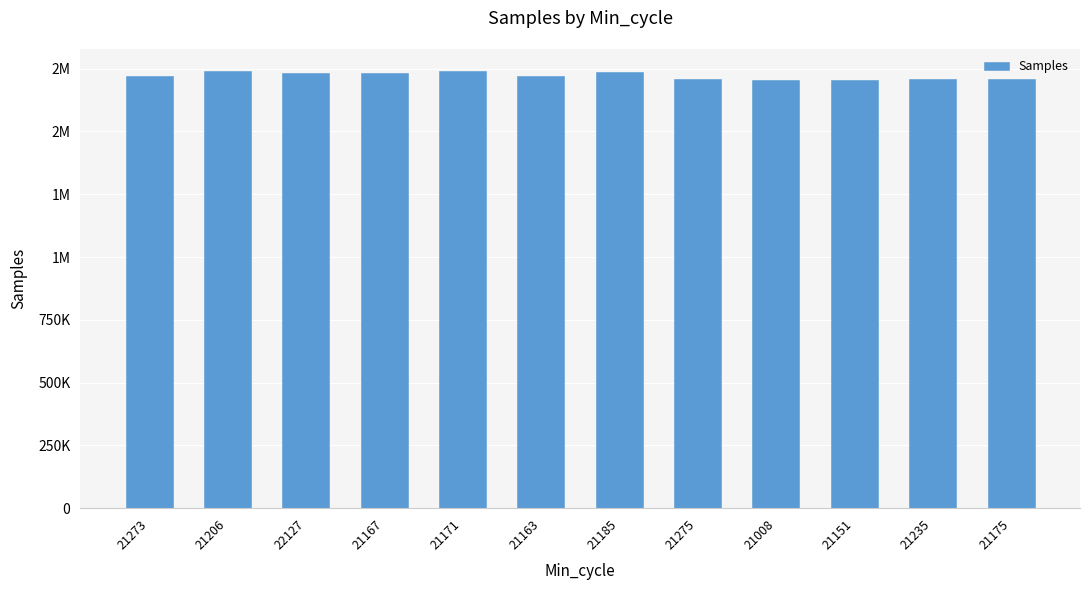

Are the bars grouped side by side (vs. stacked)?

No